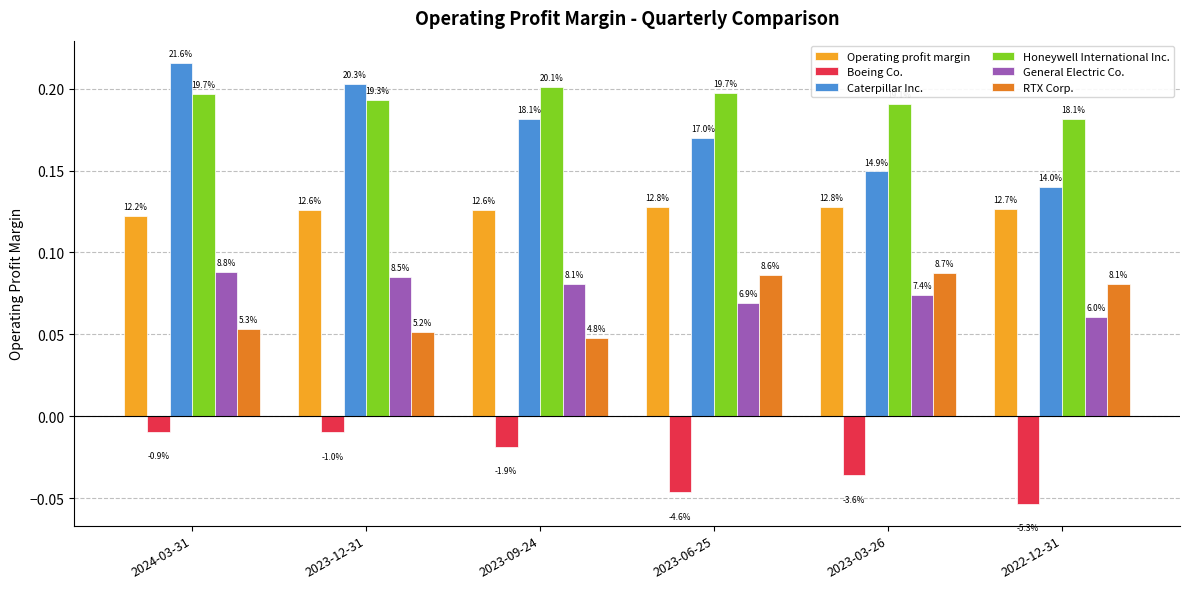

How many bars are there in each group?

6